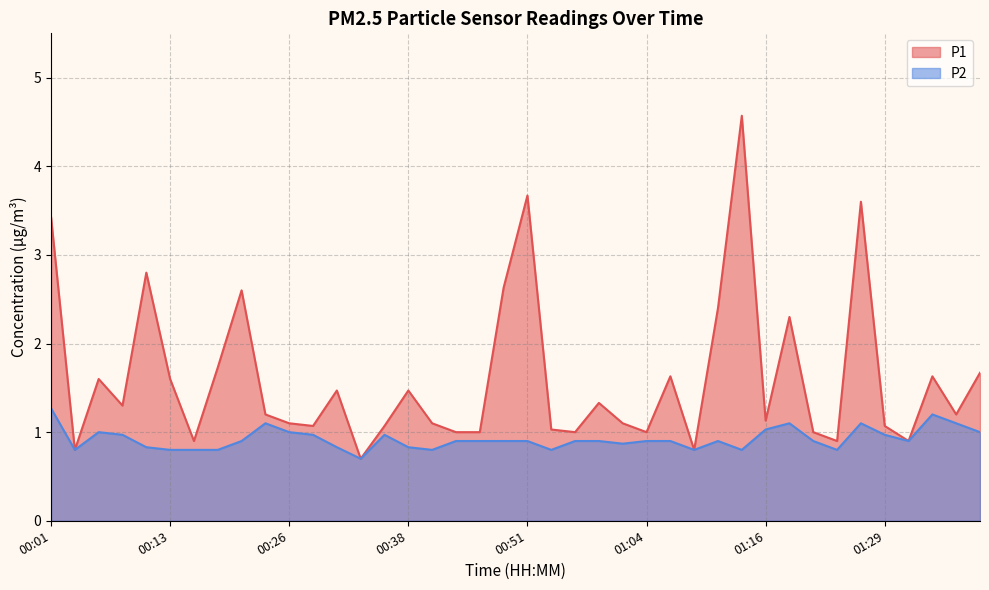

What is the highest value of the P1 series?

4.6